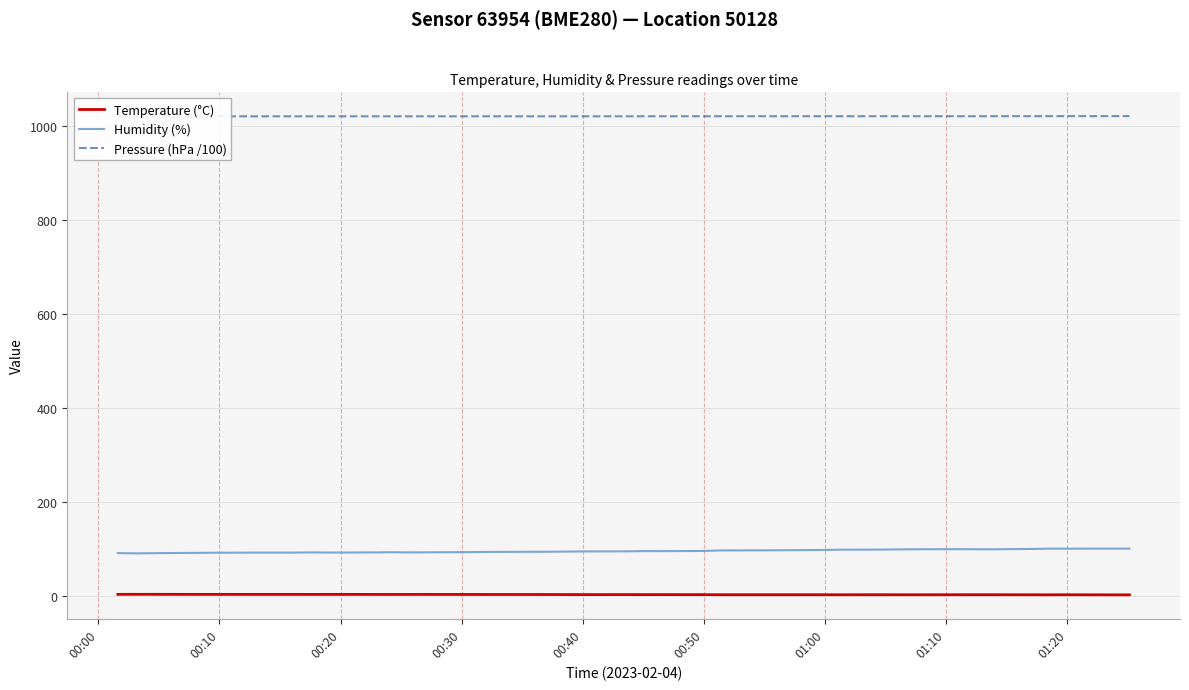

True or false: Pressure (hPa /100) and Temperature (°C) cross at least once.

False